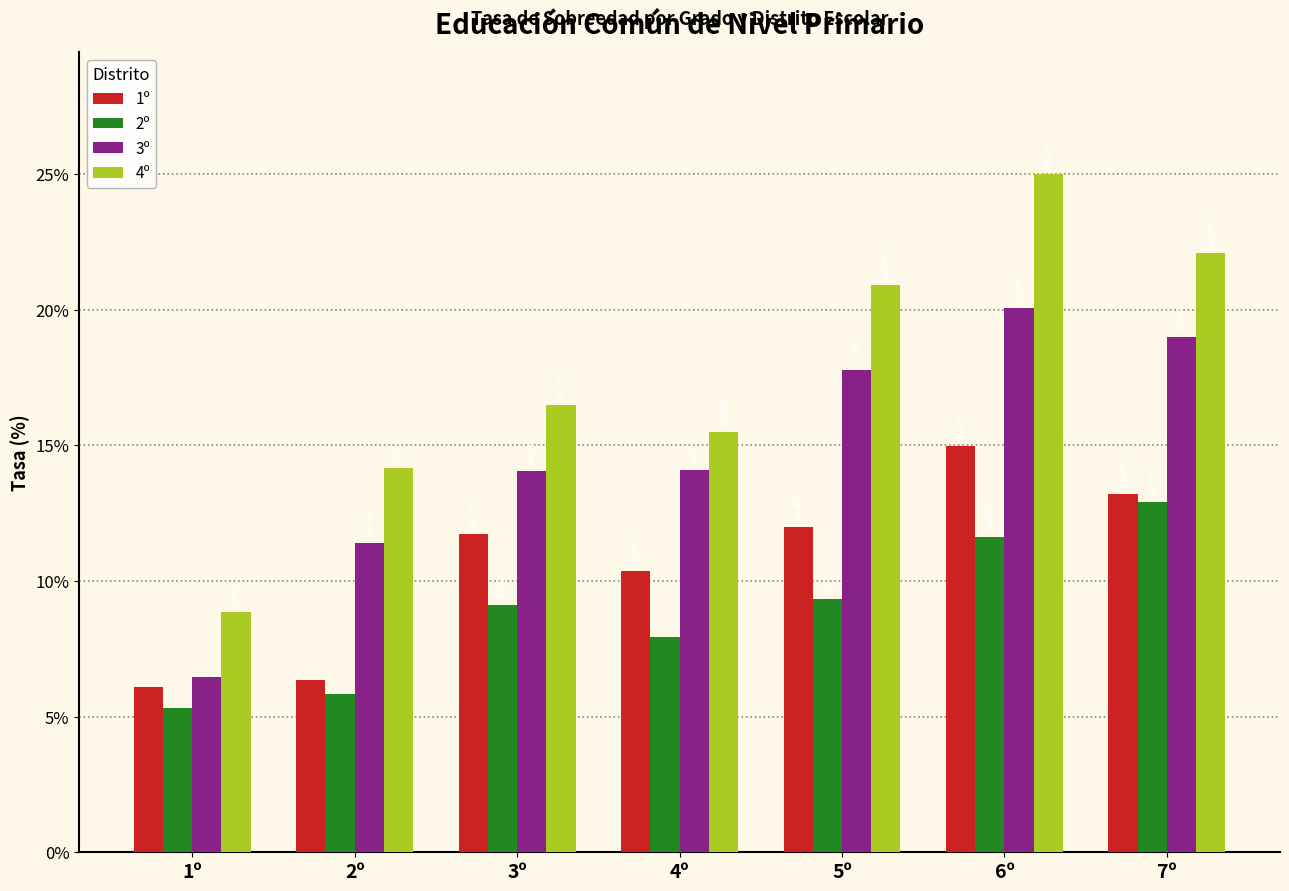

The 2º series shows 12.2 at 5º. True or false?

False